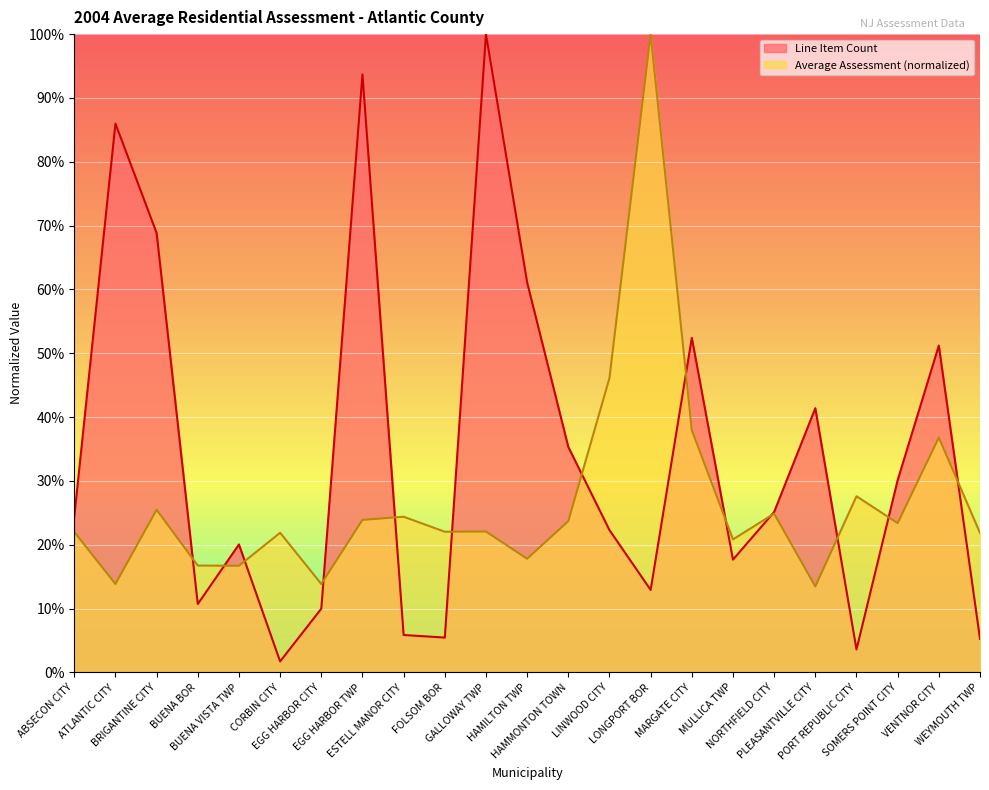

How many lines are shown in the chart?

2